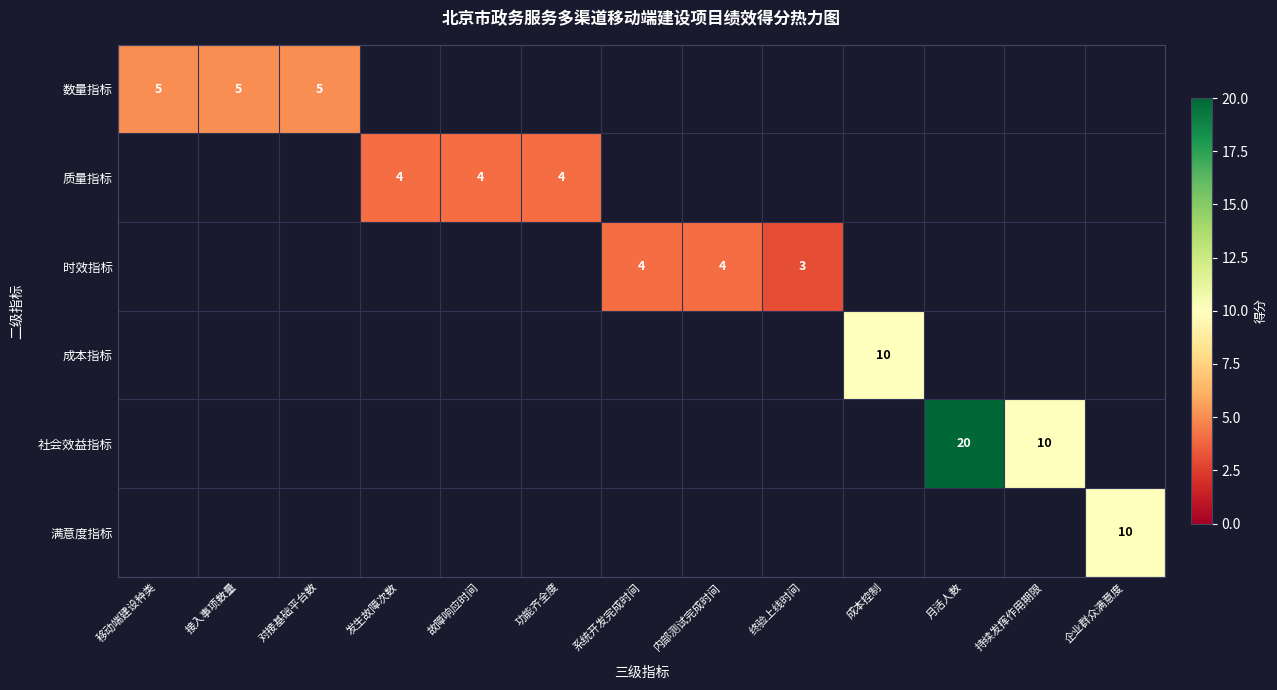

True or false: 满意度指标 has a value of 10 at 企业群众满意度.

True